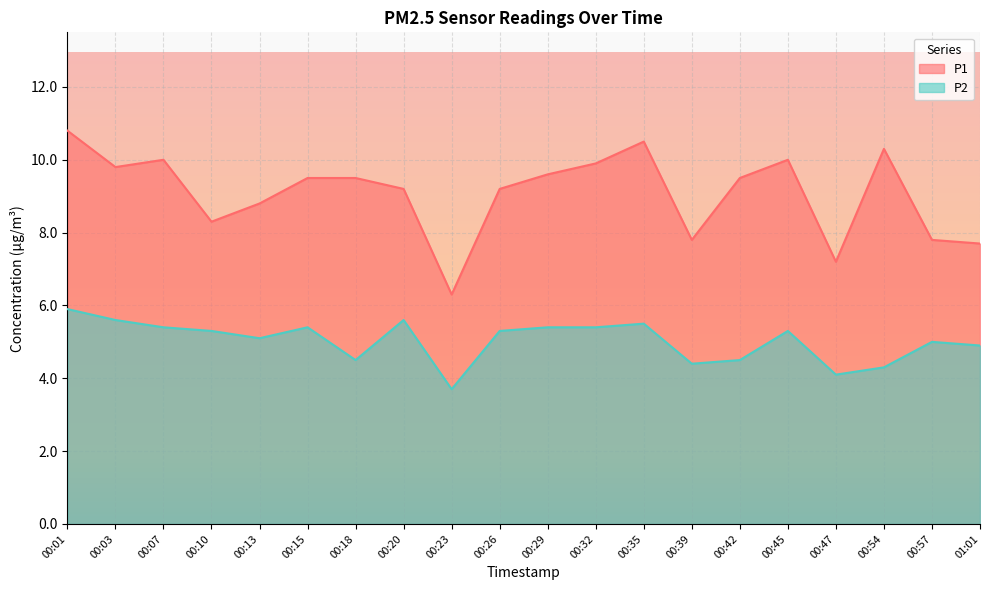

Reading left to right, list all the values displayed in this chart.

P1: 00:01=10.8	00:03=9.8	00:07=10.0	00:10=8.3	00:13=8.8	00:15=9.5	00:18=9.5	00:20=9.2	00:23=6.3	00:26=9.2	00:29=9.6	00:32=9.9	00:35=10.5	00:39=7.8	00:42=9.5	00:45=10.0	00:47=7.2	00:54=10.3	00:57=7.8	01:01=7.7
P2: 00:01=5.9	00:03=5.6	00:07=5.4	00:10=5.3	00:13=5.1	00:15=5.4	00:18=4.5	00:20=5.6	00:23=3.7	00:26=5.3	00:29=5.4	00:32=5.4	00:35=5.5	00:39=4.4	00:42=4.5	00:45=5.3	00:47=4.1	00:54=4.3	00:57=5.0	01:01=4.9